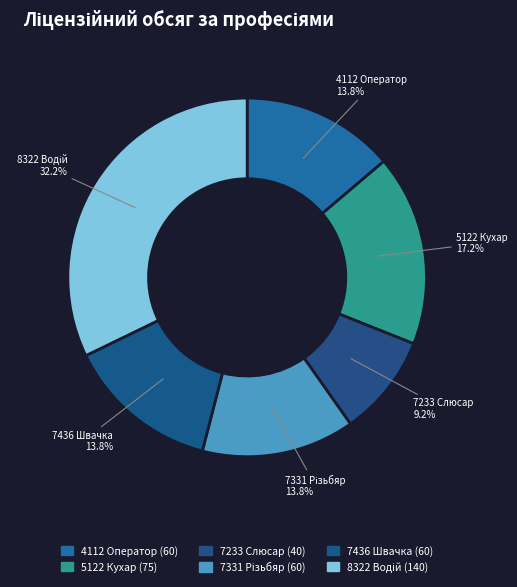

Approximately how many times larger is the value at 7233 Слюсар compared to 5122 Кухар?

0.5